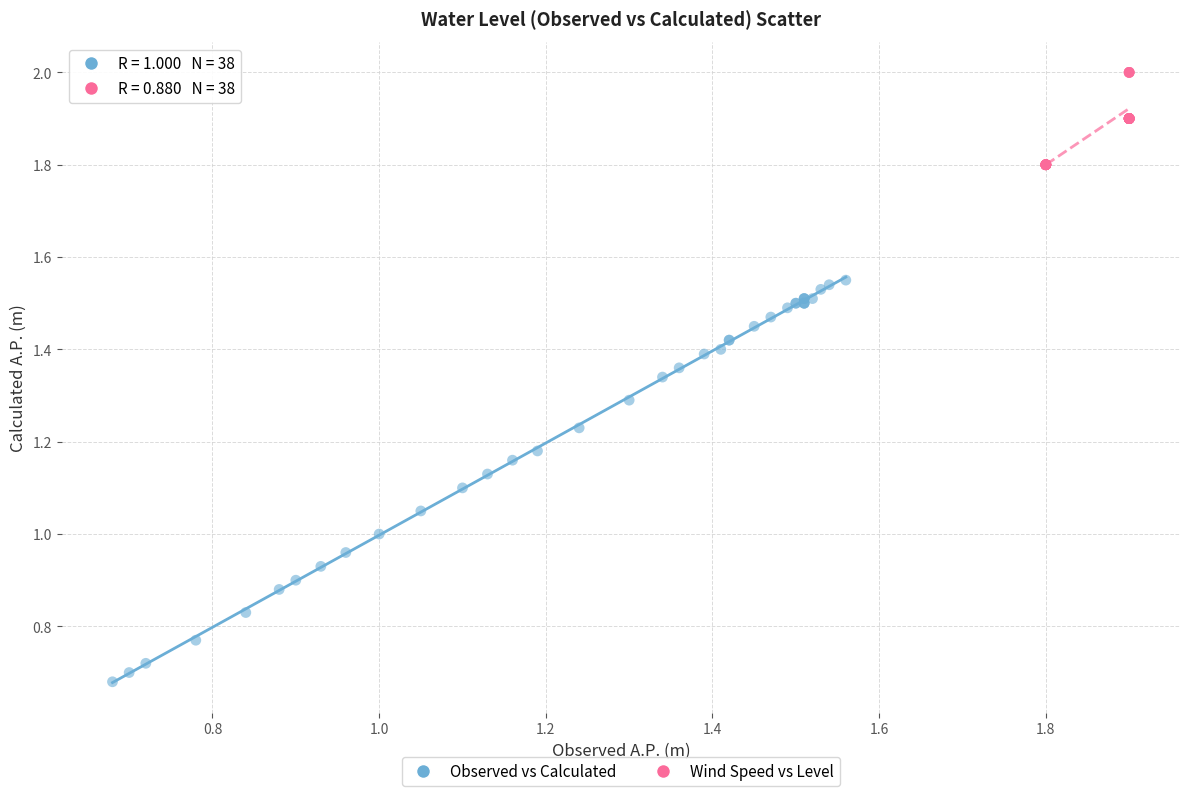

Which series has the largest Y range (max minus min)?

Observed vs Calculated